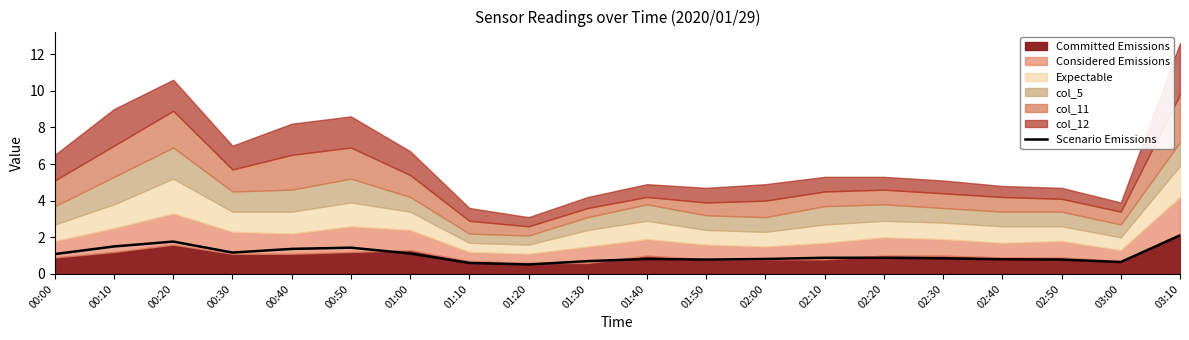

Does the chart display data point markers on the line(s)?

No